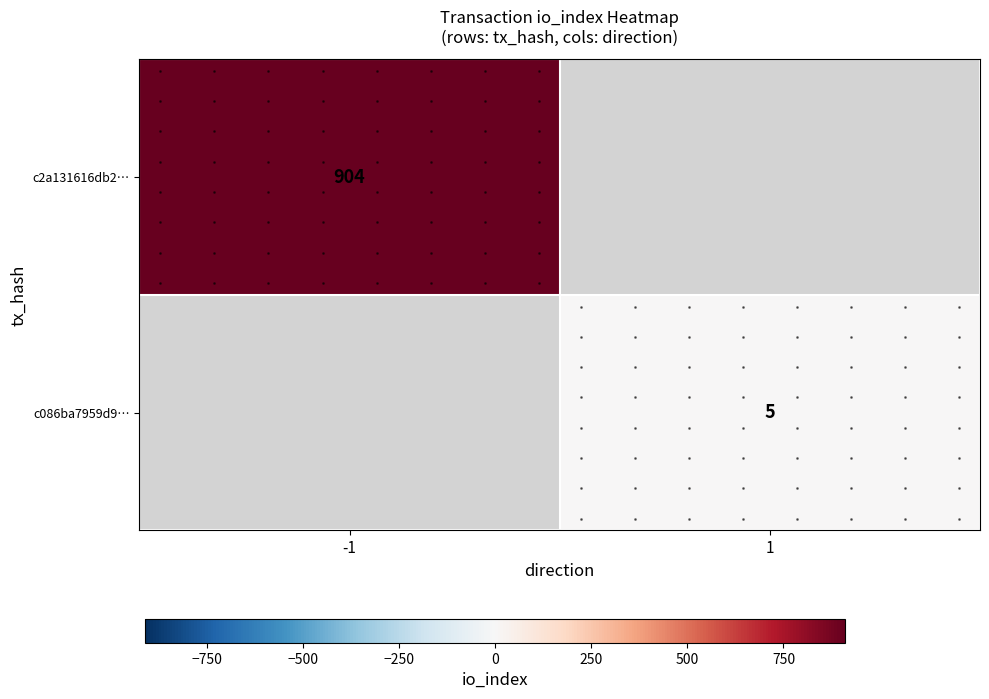

Which series has the largest range (max minus min)?

c2a131616db2…